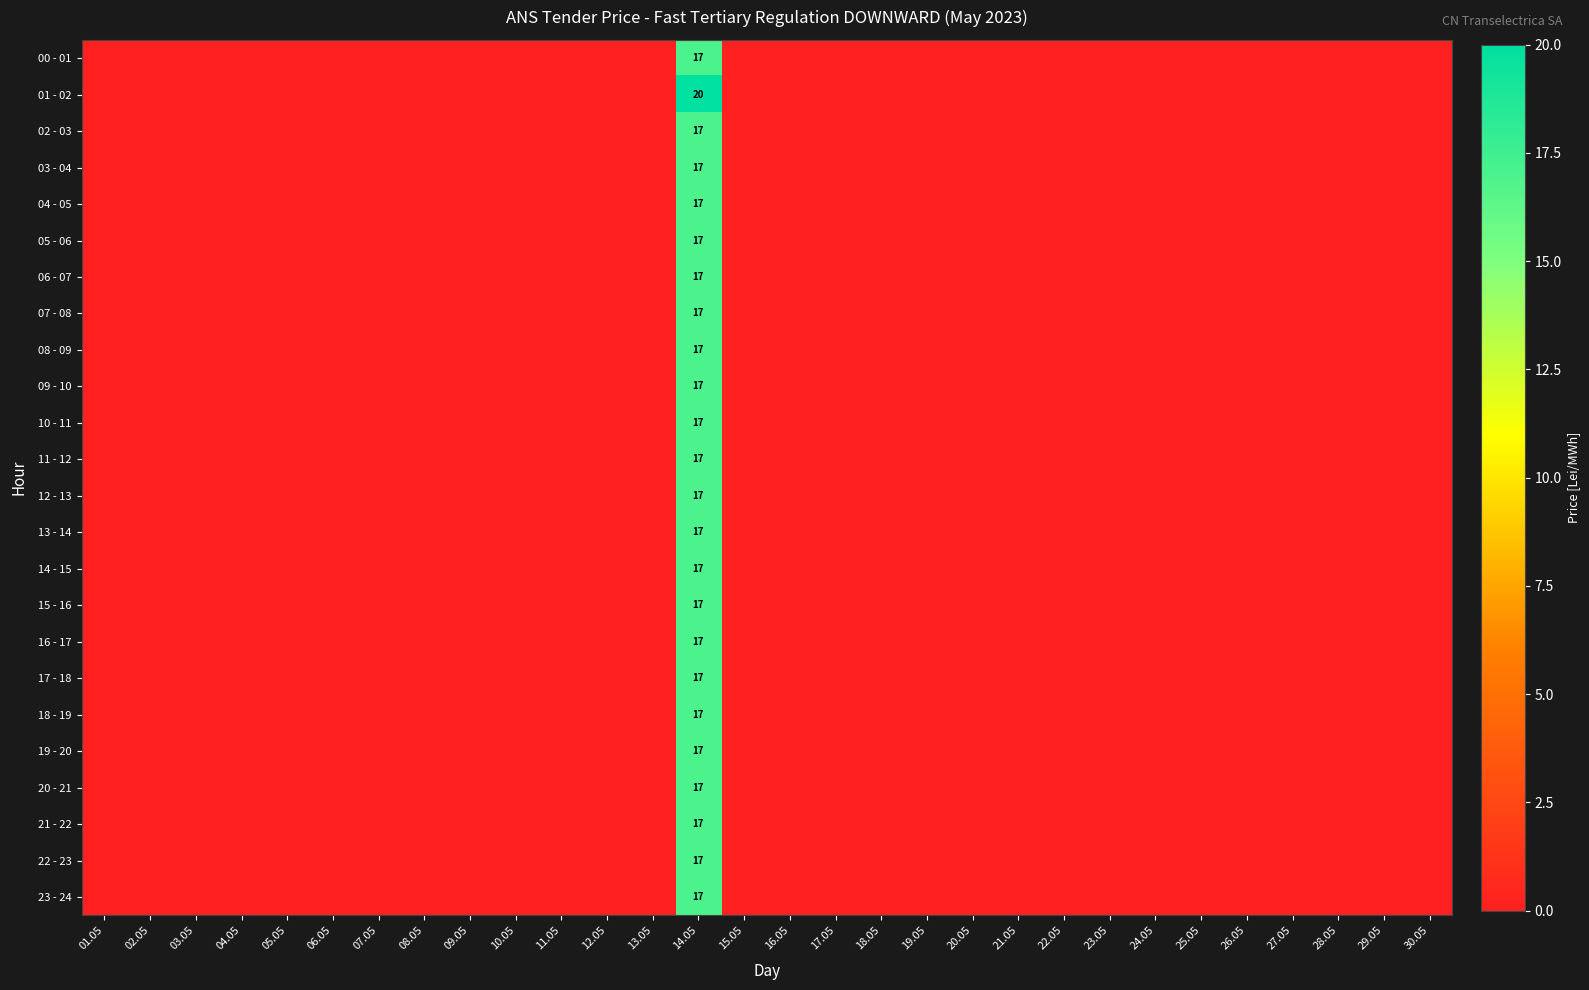

What is the average value of the 09 - 10 series?

1